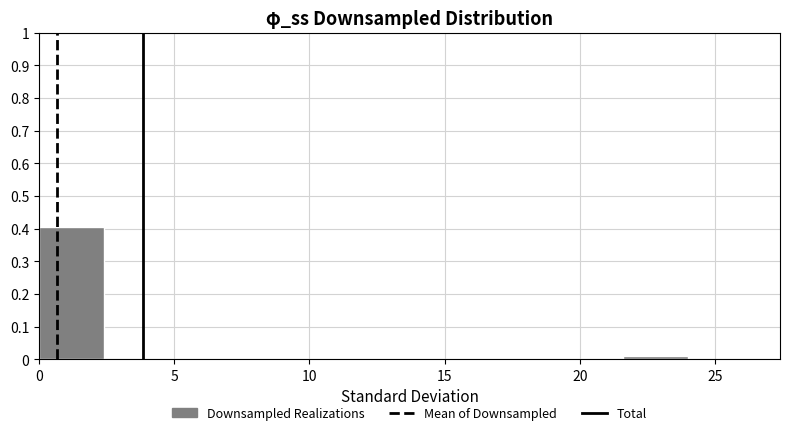

Over which range of the x-axis is the bar tallest?

0.0 to 2.4